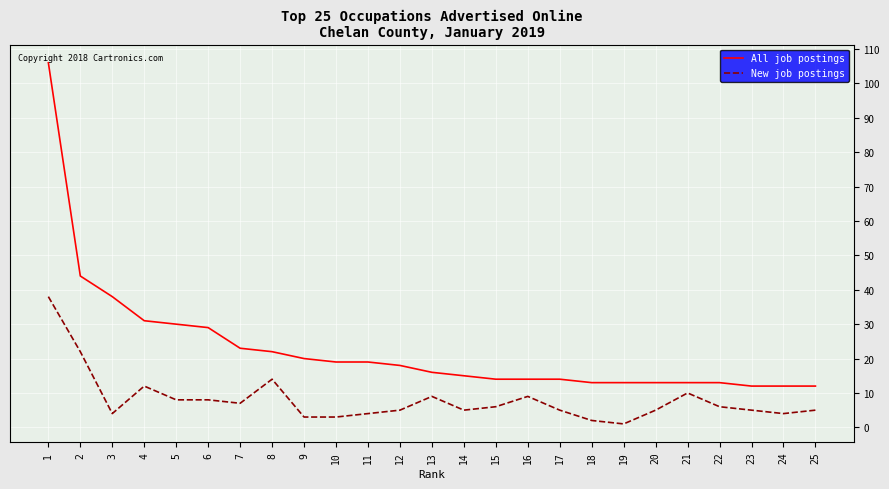

Reading left to right, extract all data points from this chart.

All job postings: 1=106	2=44	3=38	4=31	5=30	6=29	7=23	8=22	9=20	10=19	11=19	12=18	13=16	14=15	15=14	16=14	17=14	18=13	19=13	20=13	21=13	22=13	23=12	24=12	25=12
New job postings: 1=38	2=22	3=4	4=12	5=8	6=8	7=7	8=14	9=3	10=3	11=4	12=5	13=9	14=5	15=6	16=9	17=5	18=2	19=1	20=5	21=10	22=6	23=5	24=4	25=5